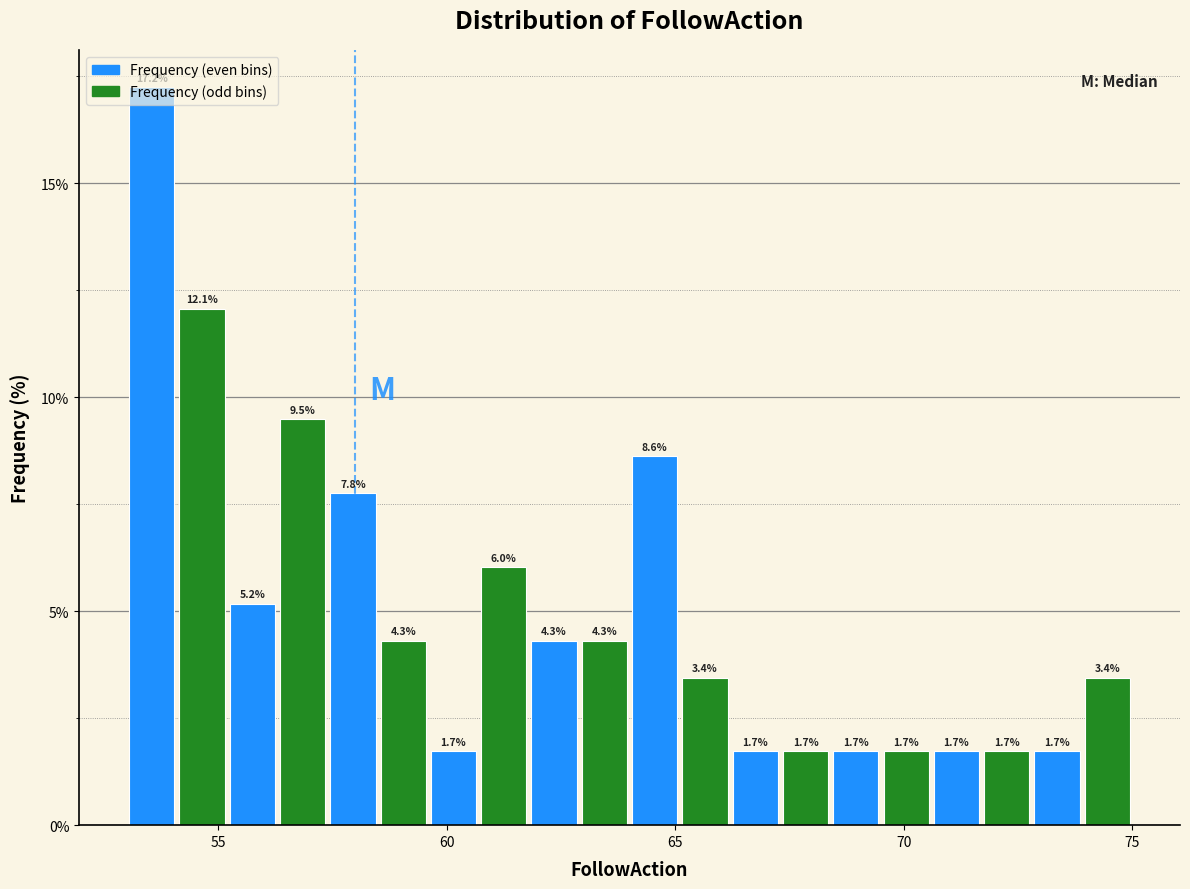

Read against the x-axis, roughly where is the centre of the tallest bar?

53.5